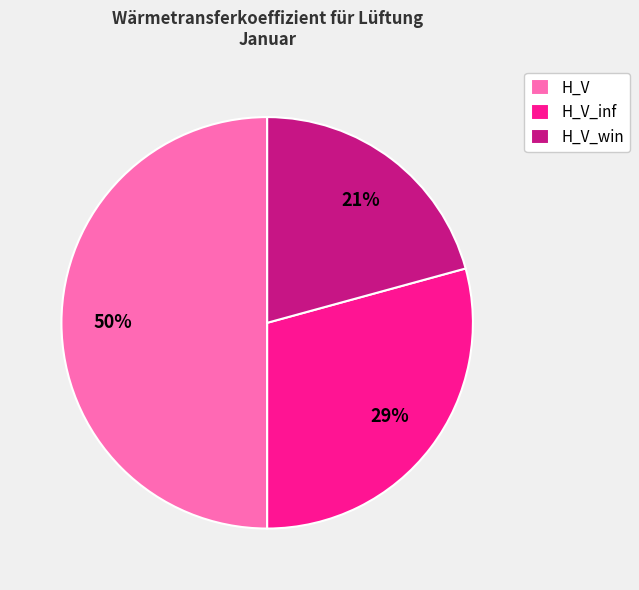

Between H_V_win and H_V_inf, which is larger?

H_V_inf